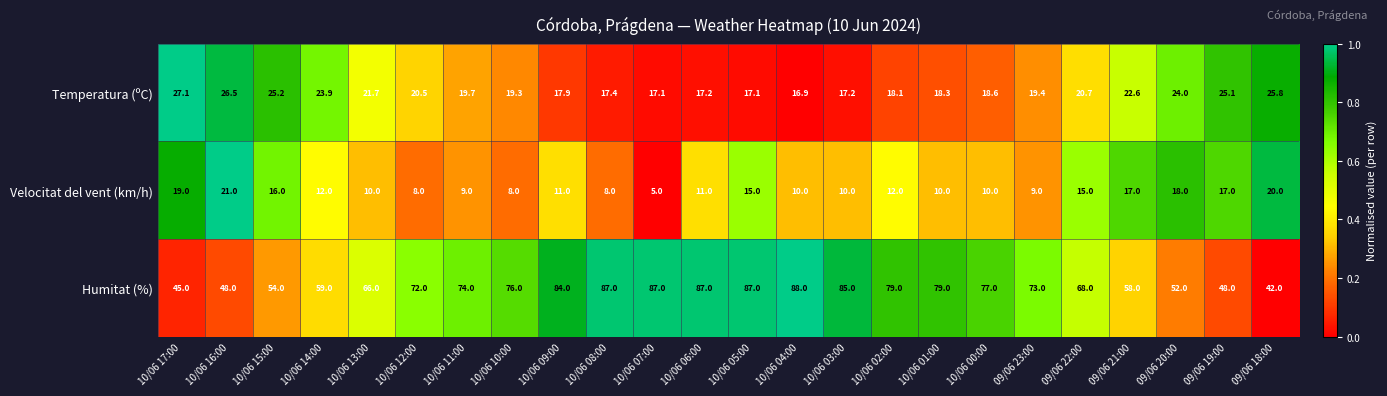

What is the spread (max minus min) of values at 10/06 06:00?

76.0